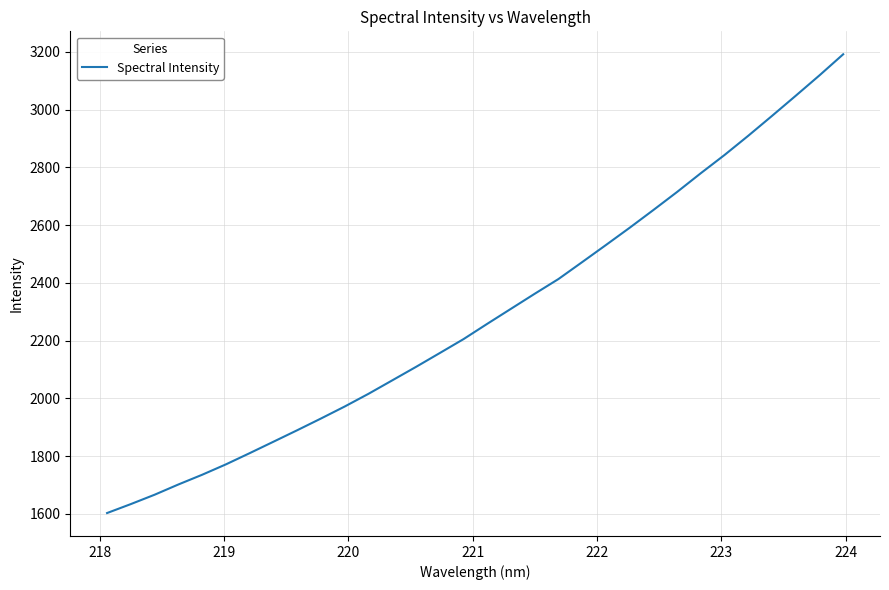

What is the greatest value displayed?

3192.0